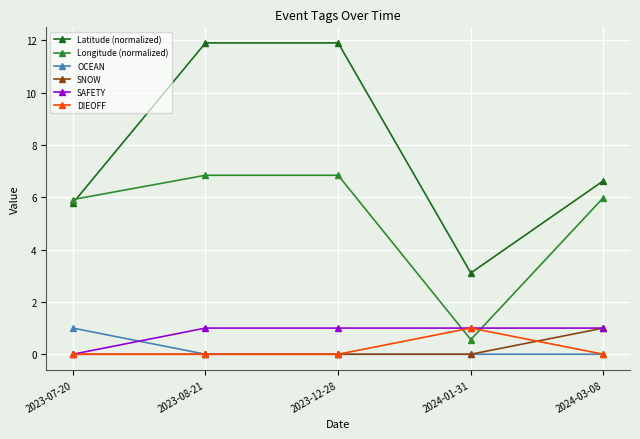

How many distinct data groups are displayed?

6